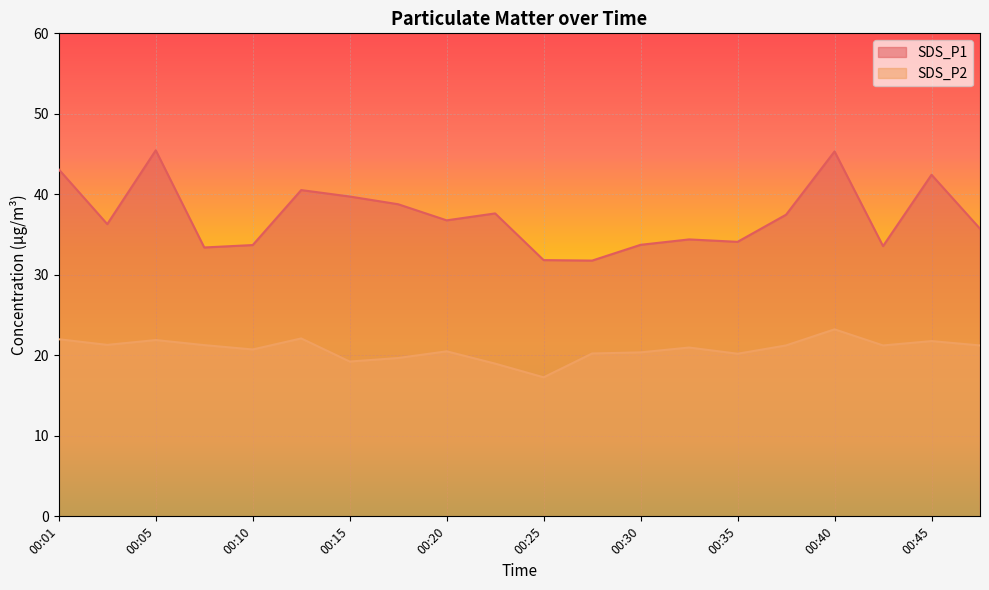

In SDS_P1, how many points are lower than both neighbors (excluding endpoints)?

6